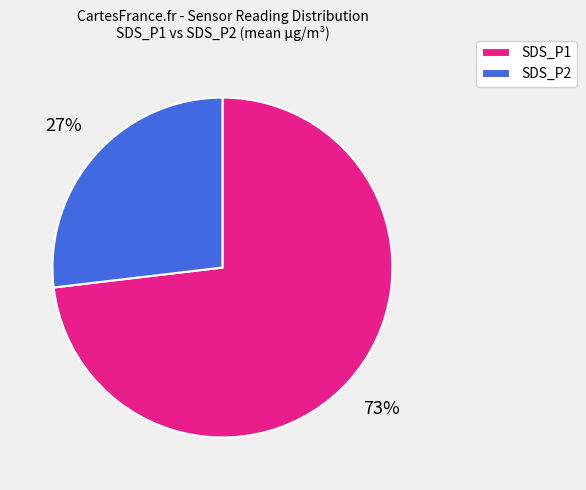

Which has a higher value, SDS_P1 or SDS_P2?

SDS_P1